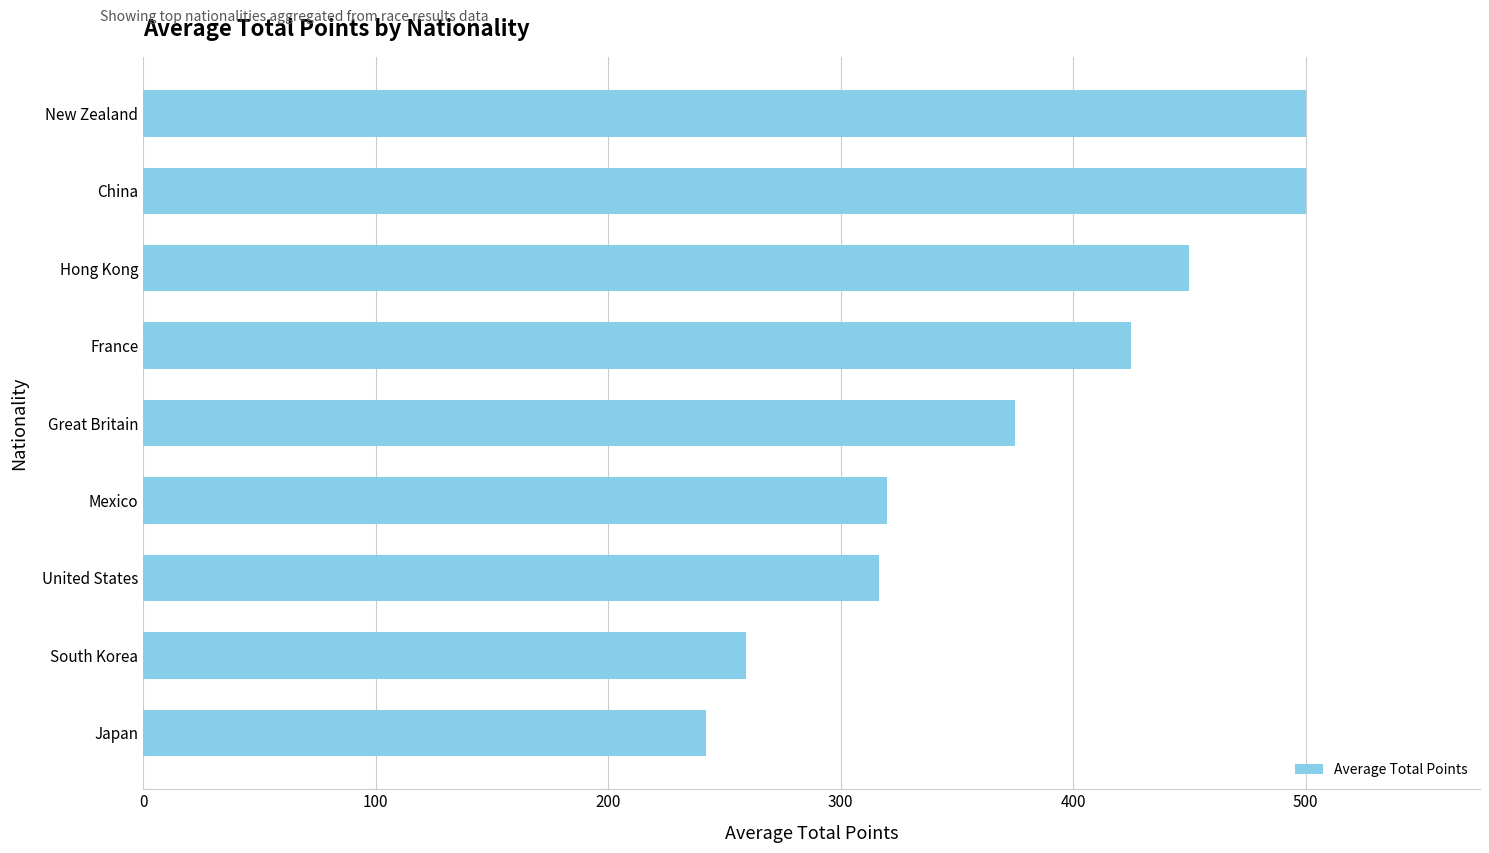

What is the difference between the maximum and minimum values?

257.8